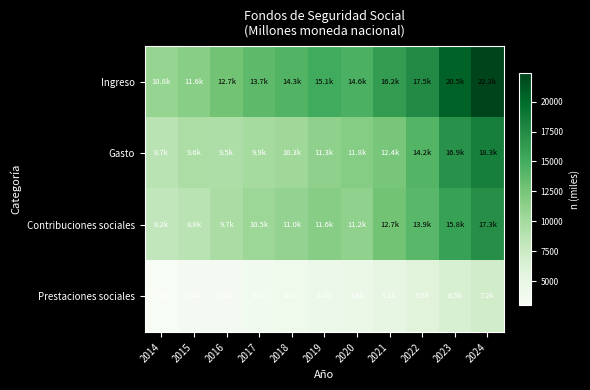

Which series has the largest total across all categories?

Ingreso